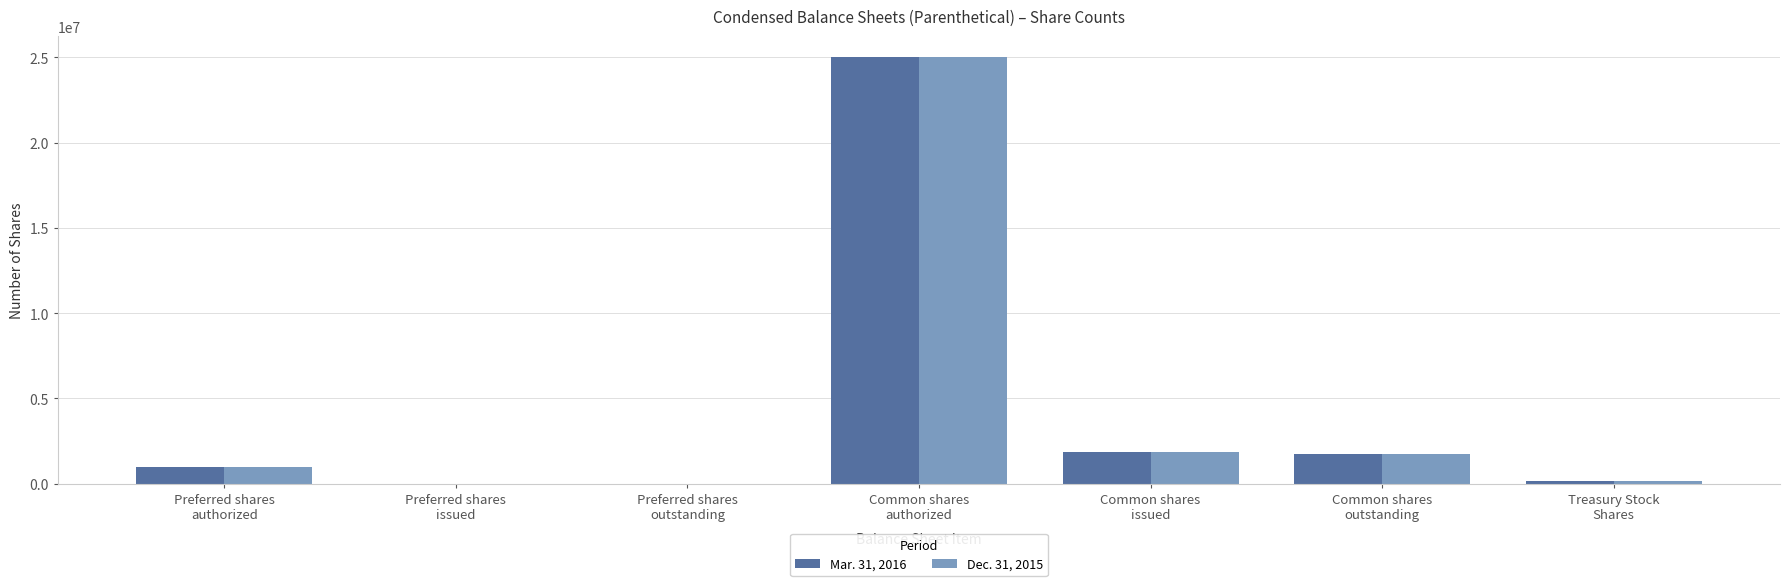

How many groups of bars are there?

7